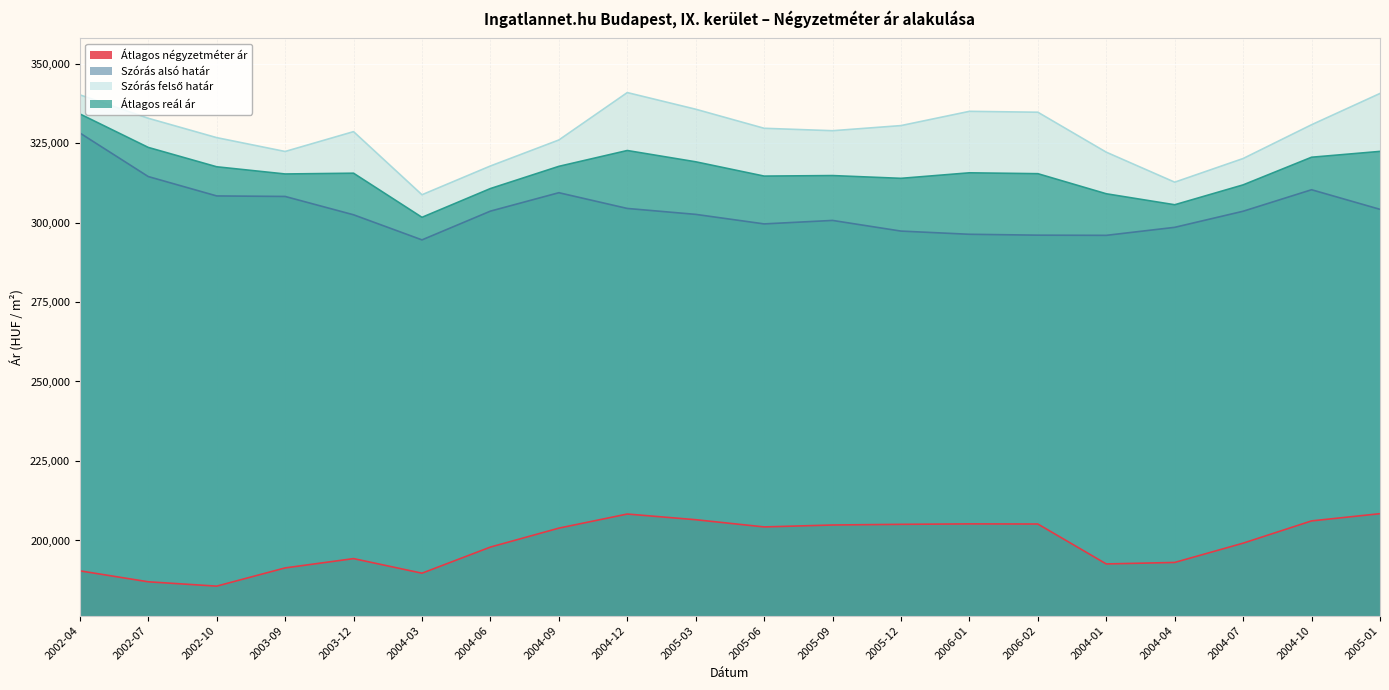

How many distinct data groups are displayed?

4